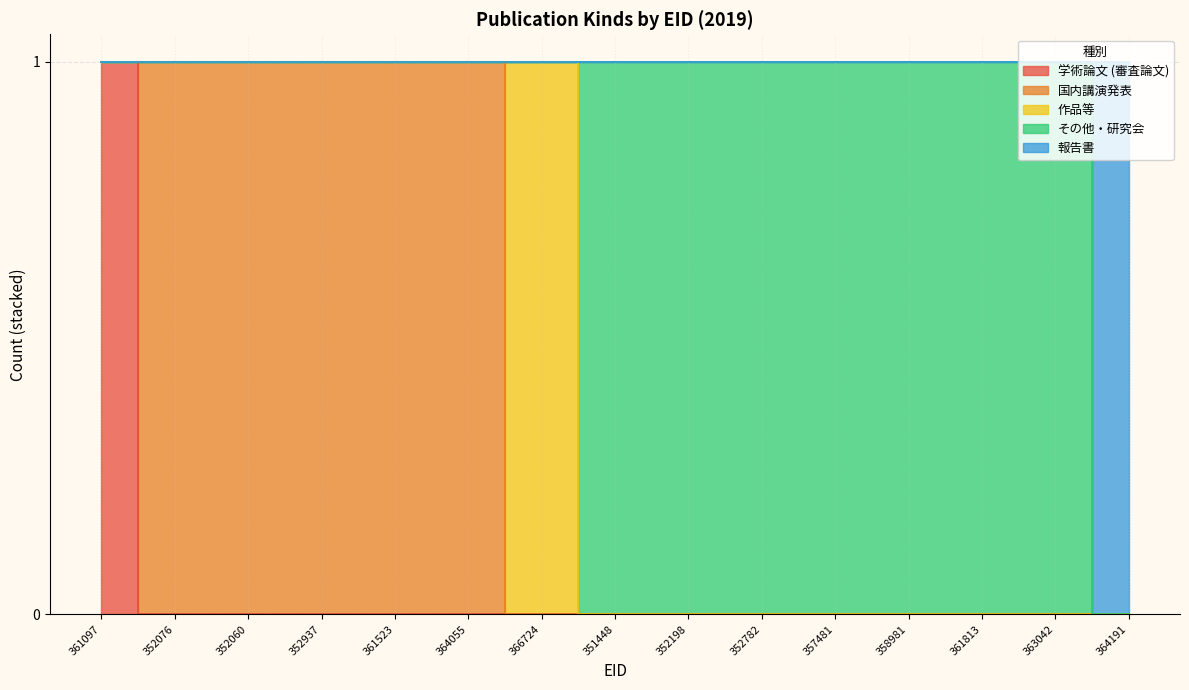

What position from the left is 361523?

5